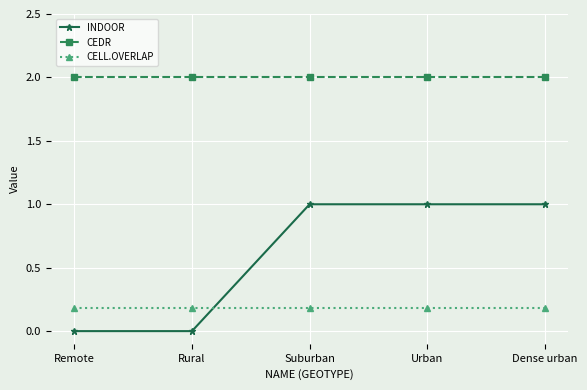

True or false: CEDR and CELL.OVERLAP cross at least once.

False